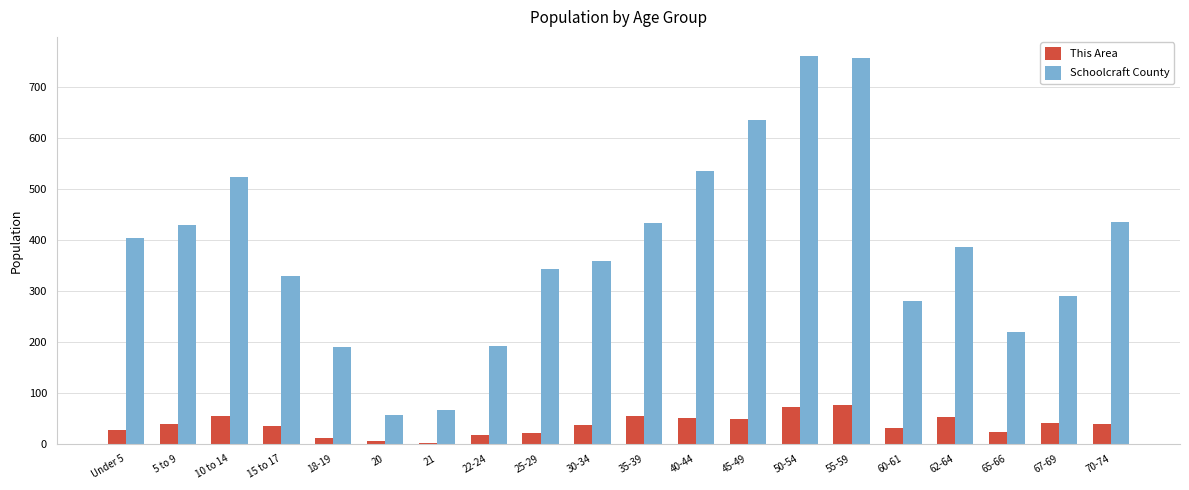

The Schoolcraft County series shows 1140 at 50-54. True or false?

False